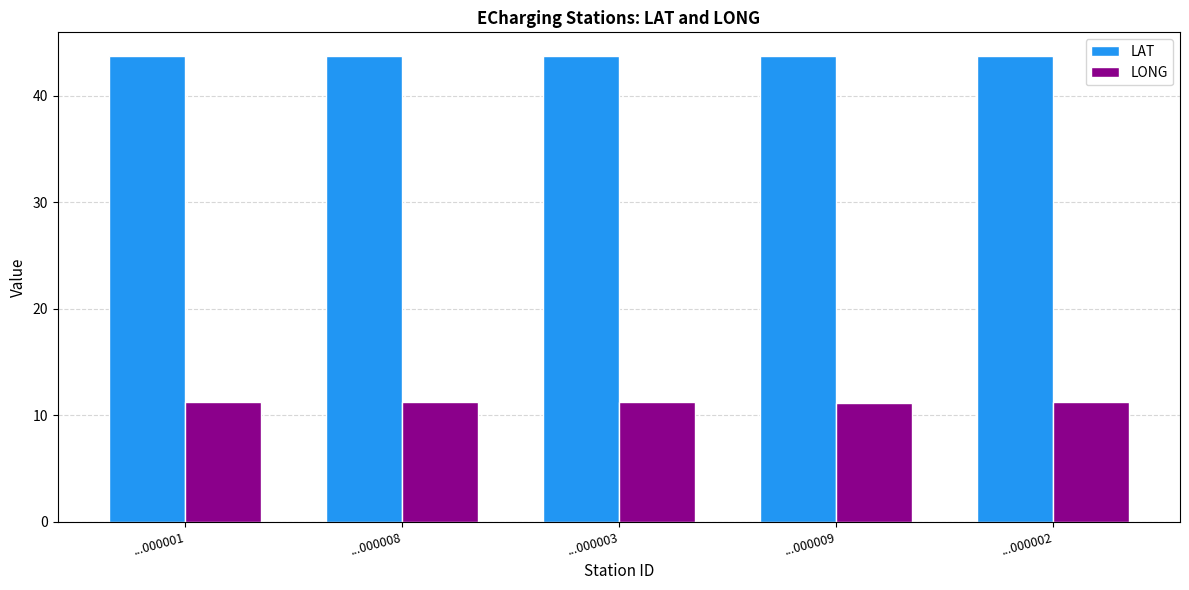

True or false: LONG has a value of 16.7 at ...000009.

False